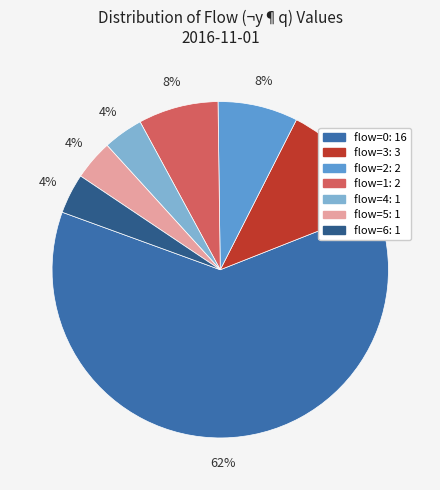

Count the number of slices in the pie.

7